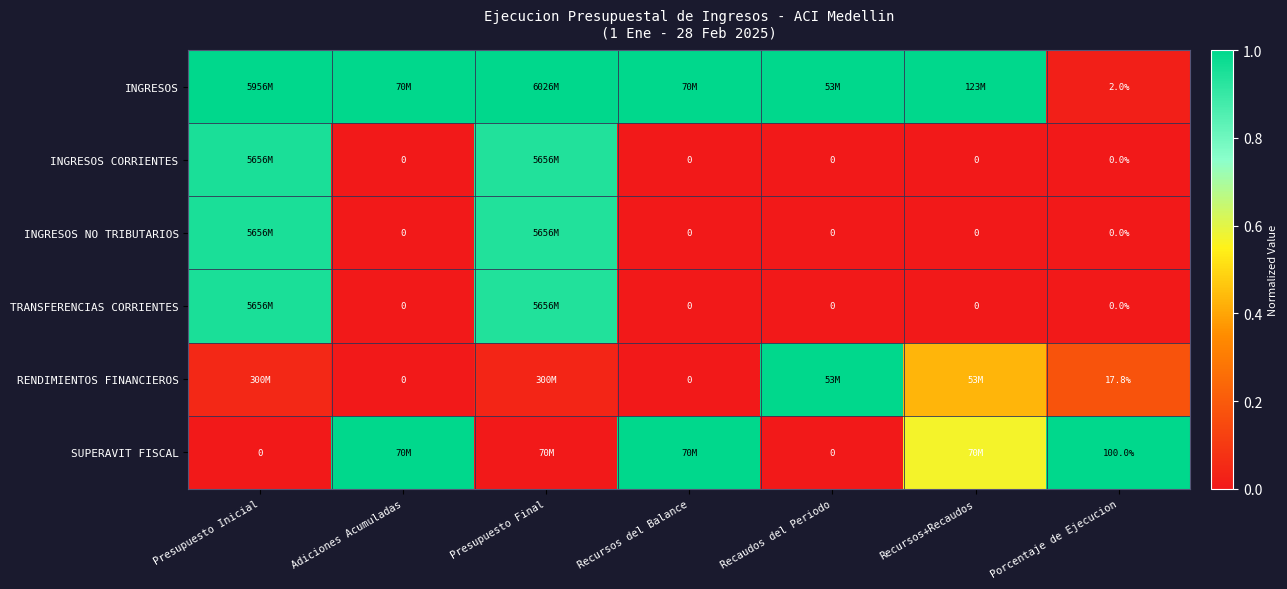

How many positive values does the INGRESOS NO TRIBUTARIOS series have?

2